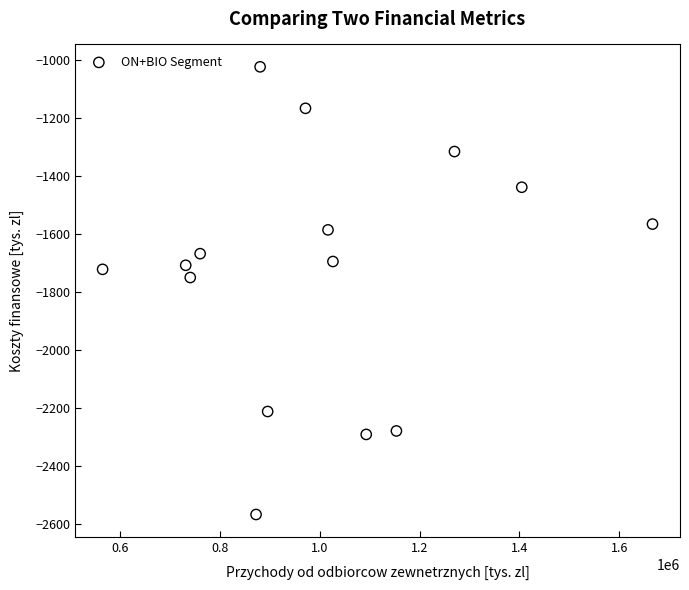

What Y value in the scatter plot is closest to -1796?

-1751.2